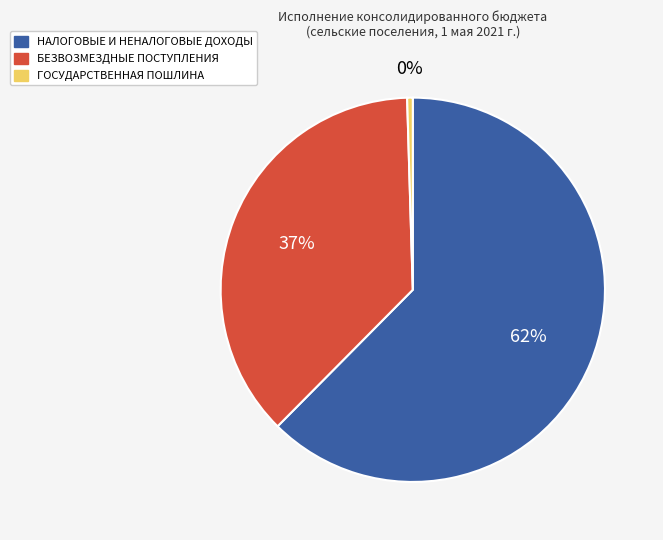

Do ГОСУДАРСТВЕННАЯ ПОШЛИНА and БЕЗВОЗМЕЗДНЫЕ ПОСТУПЛЕНИЯ together represent more than half of the pie?

No